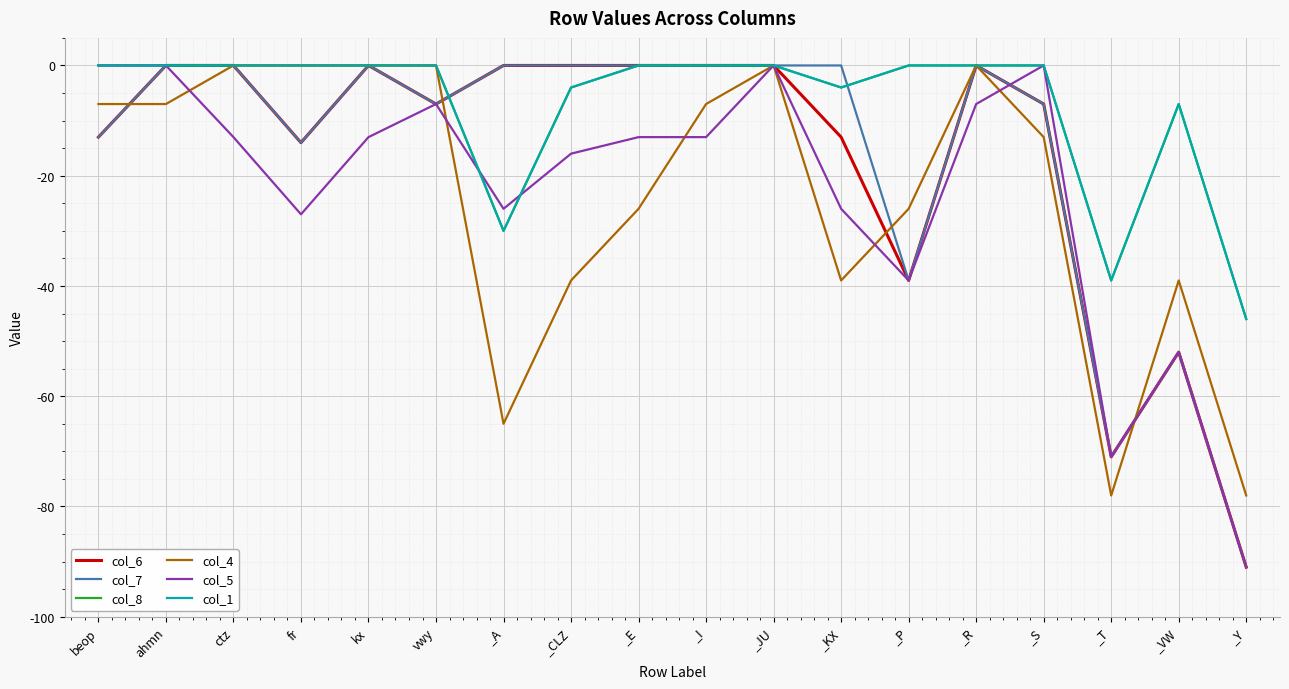

Which category has the lowest value across all series?

_Y